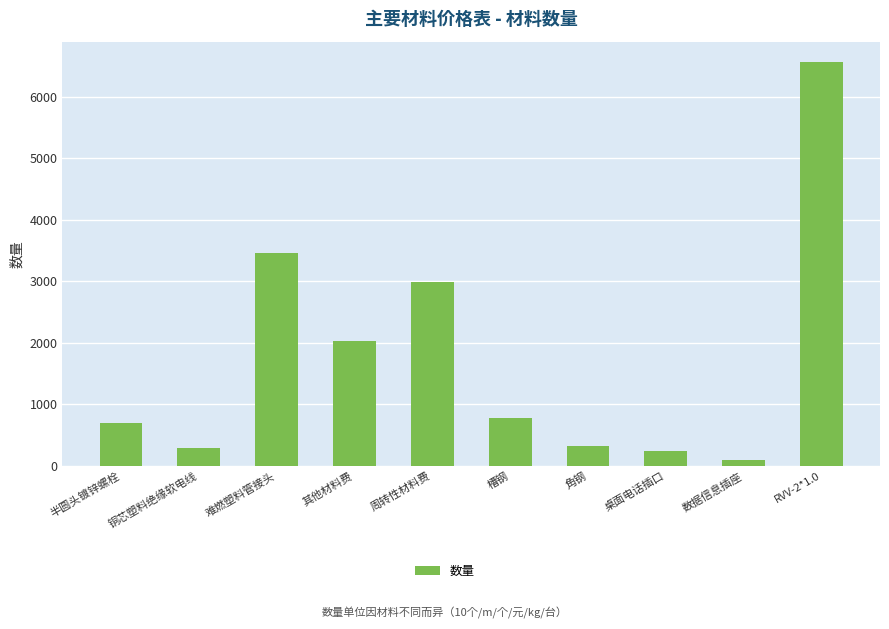

The value at 槽钢 is 784.1. True or false?

True